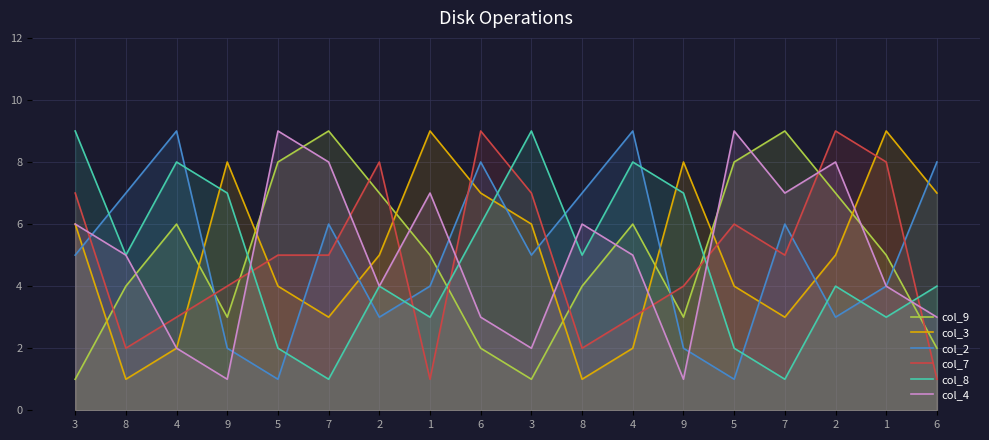

Which series has the largest total across all categories?

col_9